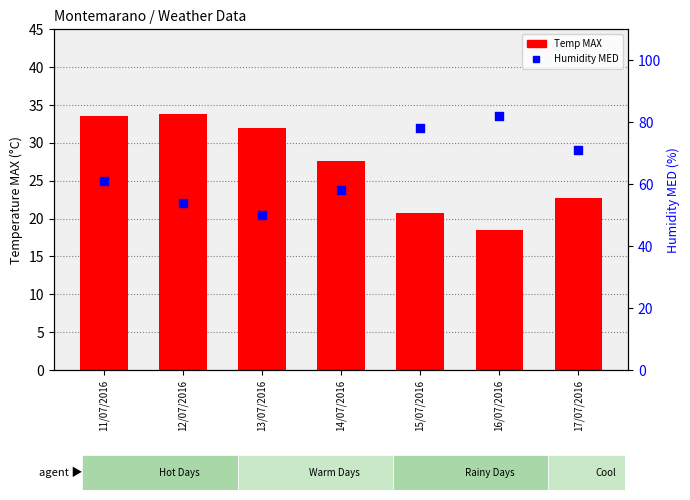

What is the total value across all series at 14/07/2016?

85.6